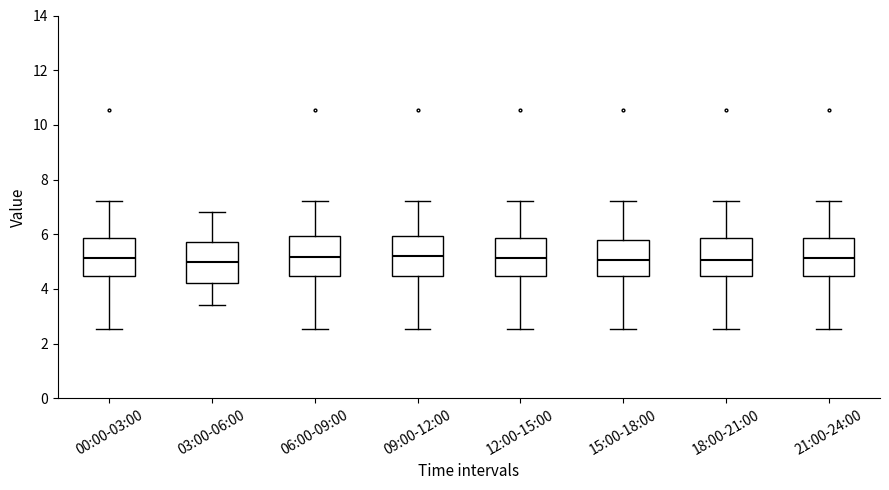

Reading left to right, transcribe this box plot: for each box, give where its median line is, the range the box spans, and where its two whiskers end, as read against the y-axis. The values are not printed on the chart, so give them approximately, as read against the axis.

00:00-03:00: median 5.2, box 4.4 to 5.8, whiskers 2.6 to 7.2
03:00-06:00: median 5.0, box 4.2 to 5.8, whiskers 3.4 to 6.8
06:00-09:00: median 5.2, box 4.4 to 6.0, whiskers 2.6 to 7.2
09:00-12:00: median 5.2, box 4.4 to 6.0, whiskers 2.6 to 7.2
12:00-15:00: median 5.2, box 4.4 to 5.8, whiskers 2.6 to 7.2
15:00-18:00: median 5.0, box 4.4 to 5.8, whiskers 2.6 to 7.2
18:00-21:00: median 5.0, box 4.4 to 5.8, whiskers 2.6 to 7.2
21:00-24:00: median 5.2, box 4.4 to 5.8, whiskers 2.6 to 7.2